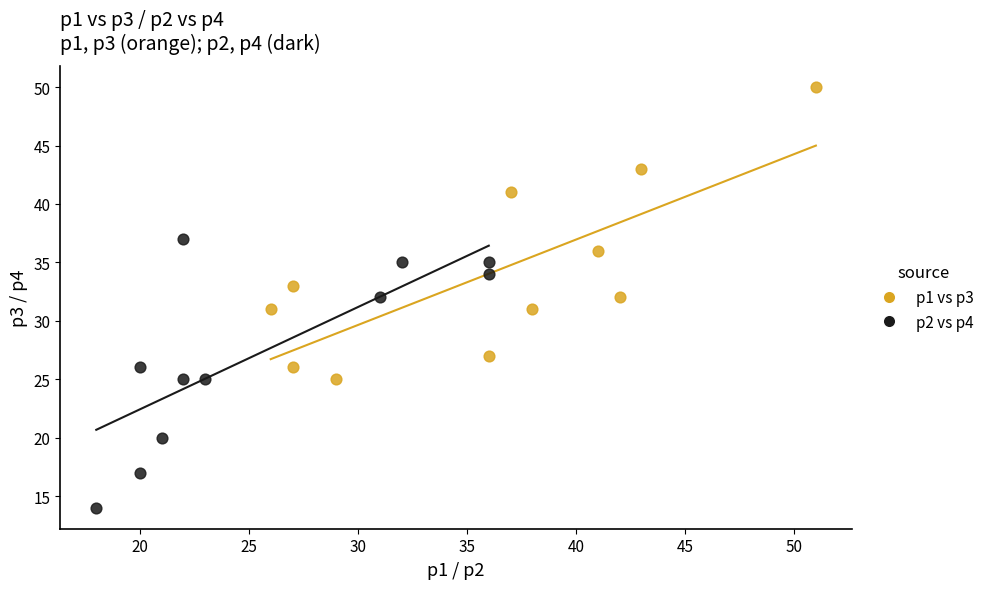

Which series contains the highest Y value?

p1 vs p3